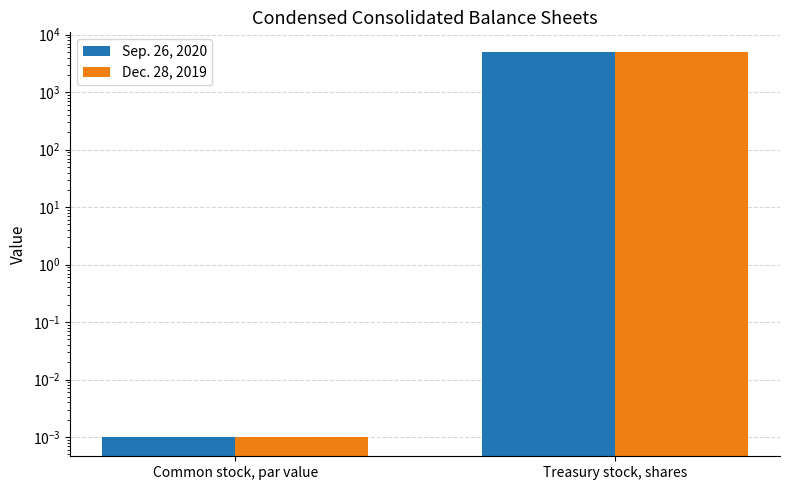

Which series has the widest spread of values?

Sep. 26, 2020